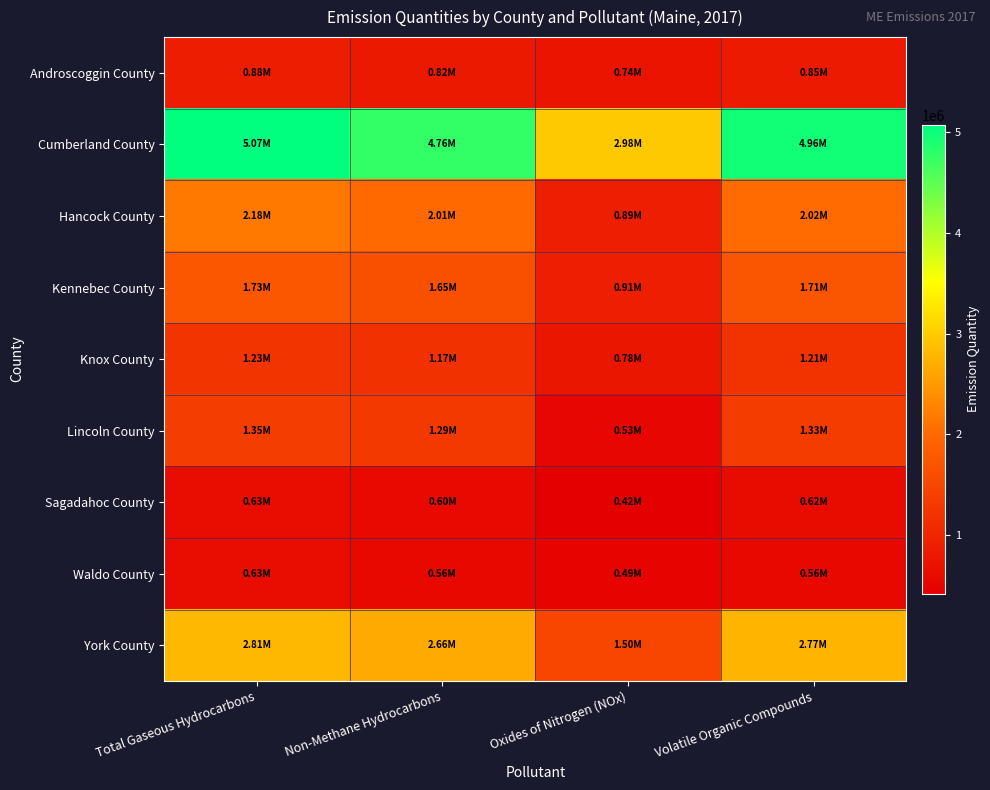

How many data points does each series have?

4